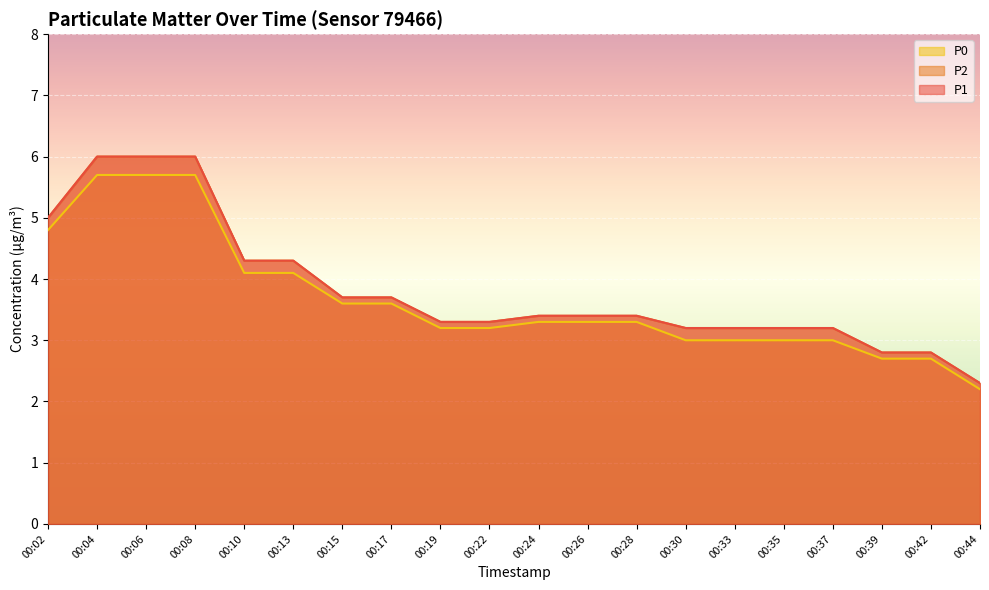

List the labels in order of P2 value, largest first.

00:04, 00:06, 00:08, 00:02, 00:10, 00:13, 00:15, 00:17, 00:24, 00:26, 00:28, 00:19, 00:22, 00:30, 00:33, 00:35, 00:37, 00:39, 00:42, 00:44